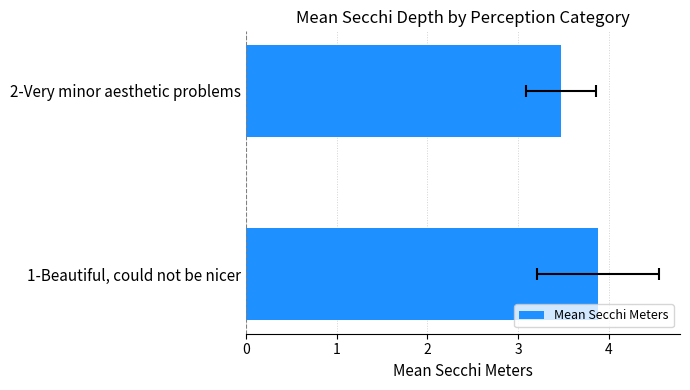

What is the greatest value displayed?

3.9